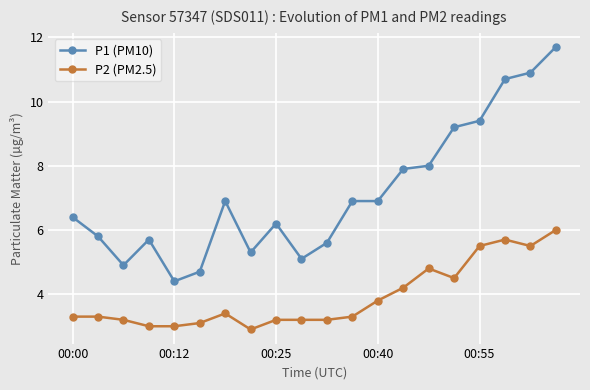

List the series in order of their overall mean, lowest first.

P2 (PM2.5), P1 (PM10)